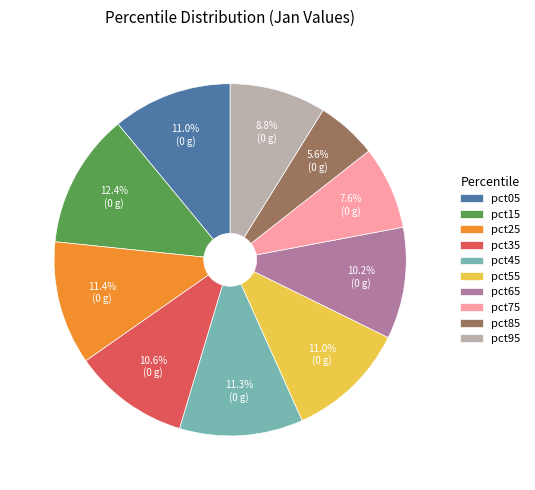

To the nearest percent, what portion does pct95 represent?

9%